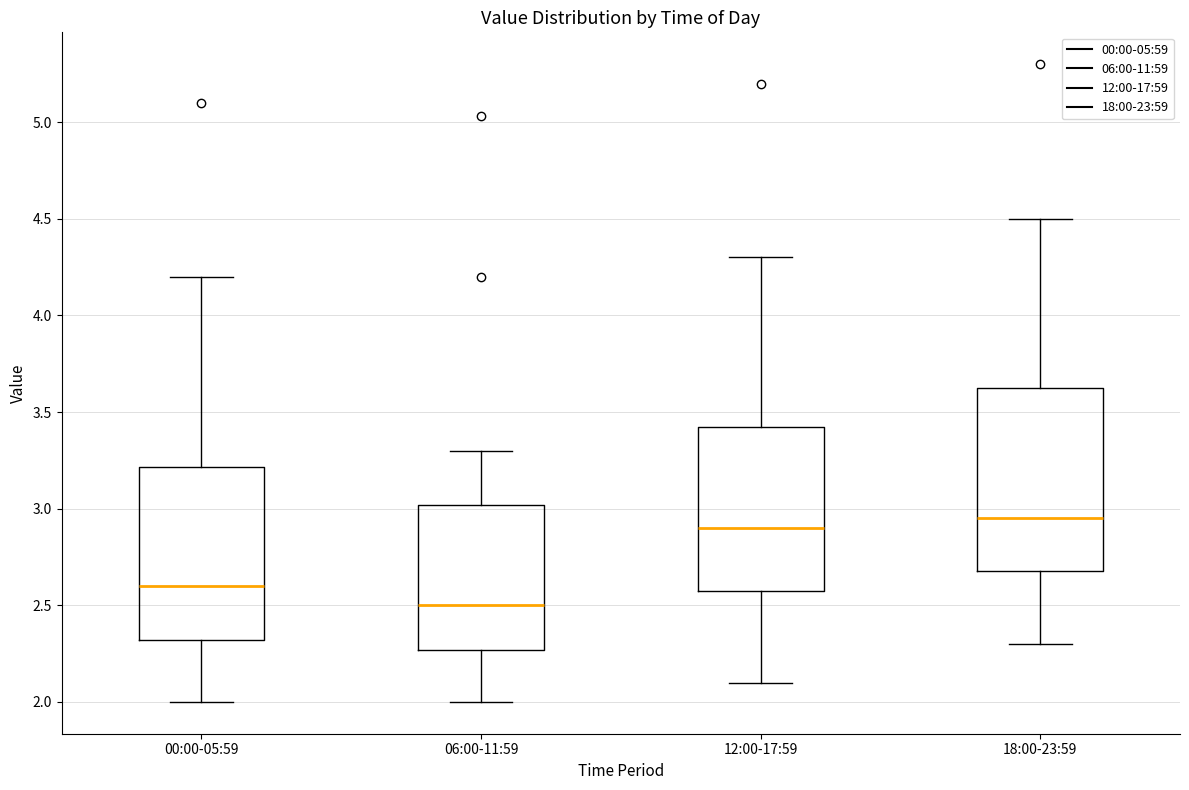

Reading left to right, transcribe this box plot: for each box, give where its median line is, the range the box spans, and where its two whiskers end, as read against the y-axis. The values are not printed on the chart, so give them approximately, as read against the axis.

00:00-05:59: median 2.60, box 2.30 to 3.20, whiskers 2.00 to 4.20
06:00-11:59: median 2.50, box 2.25 to 3.00, whiskers 2.00 to 3.30
12:00-17:59: median 2.90, box 2.60 to 3.45, whiskers 2.10 to 4.30
18:00-23:59: median 2.95, box 2.70 to 3.65, whiskers 2.30 to 4.50